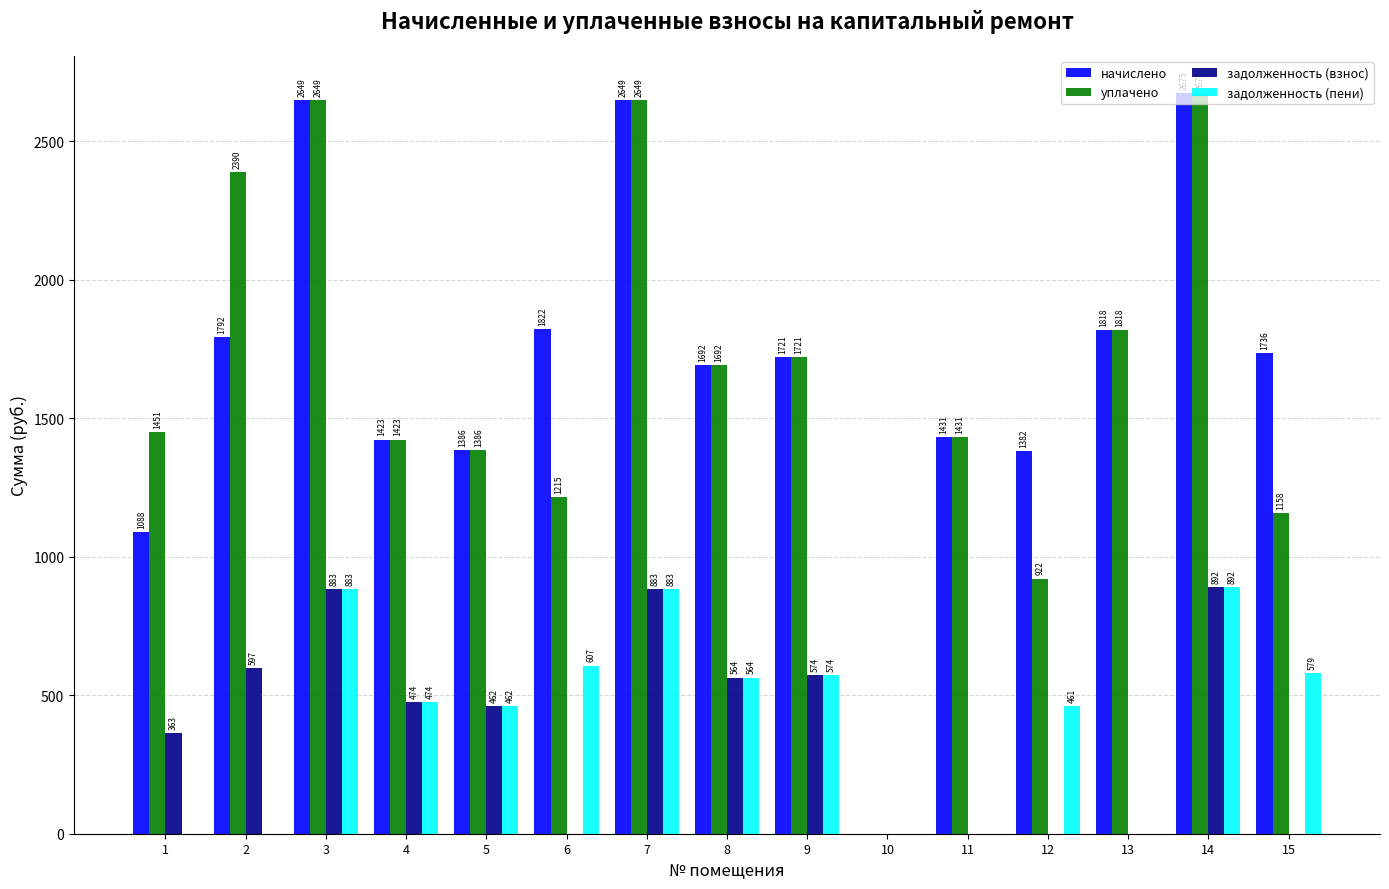

Which series changed the most between 1 and 13?

начислено